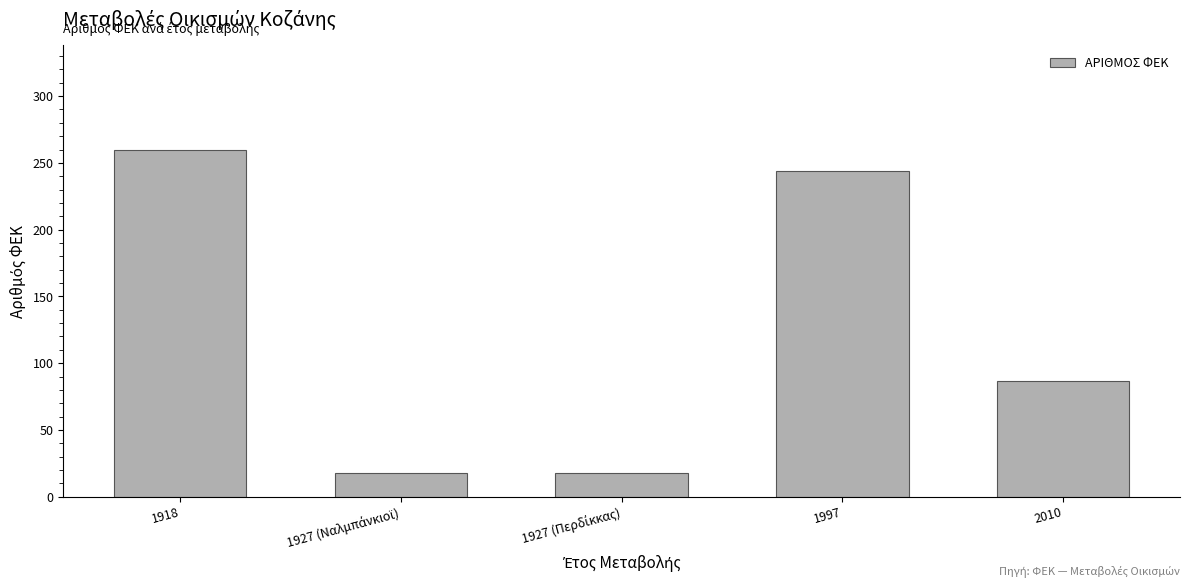

What is the greatest value displayed?

260